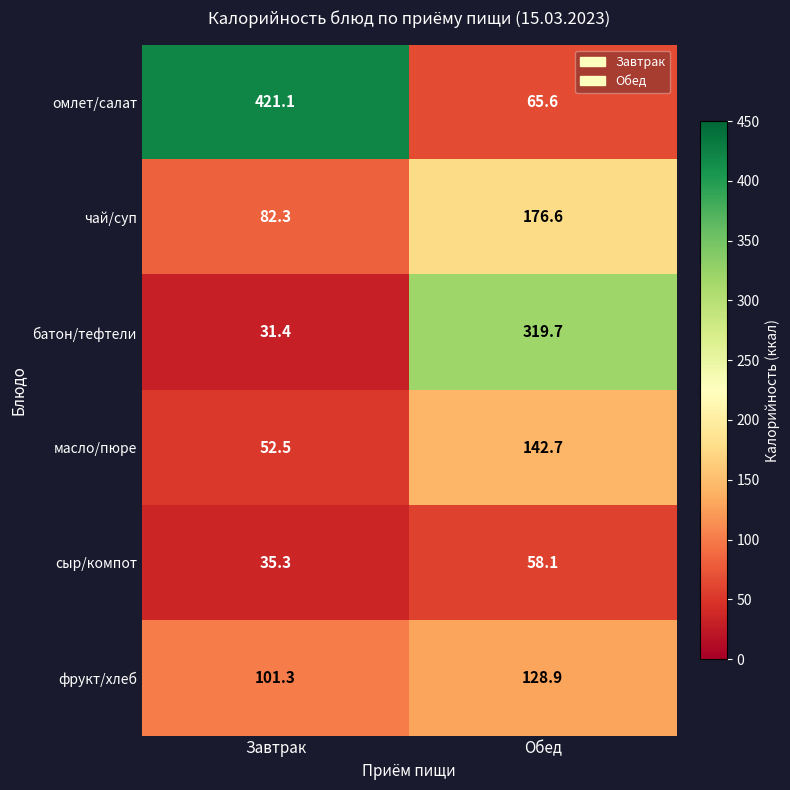

What is the sum of all масло/пюре values?

195.2